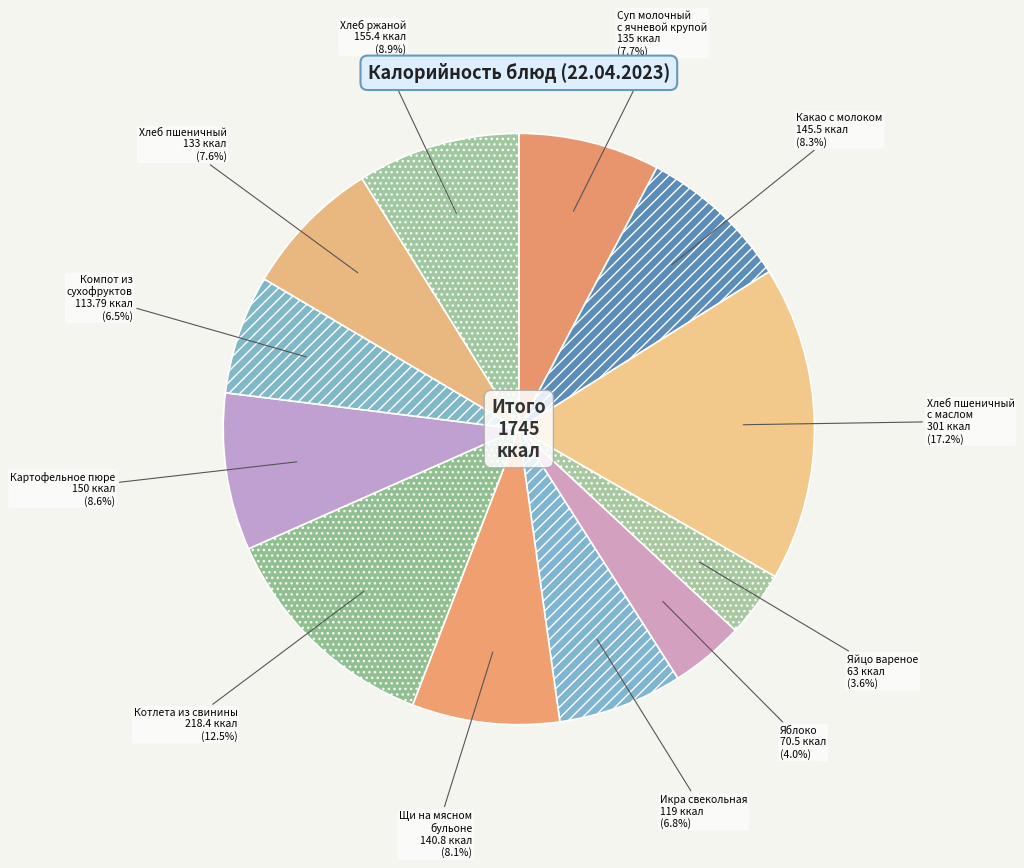

How much of the chart is everything except Хлеб ржаной?

91.1%